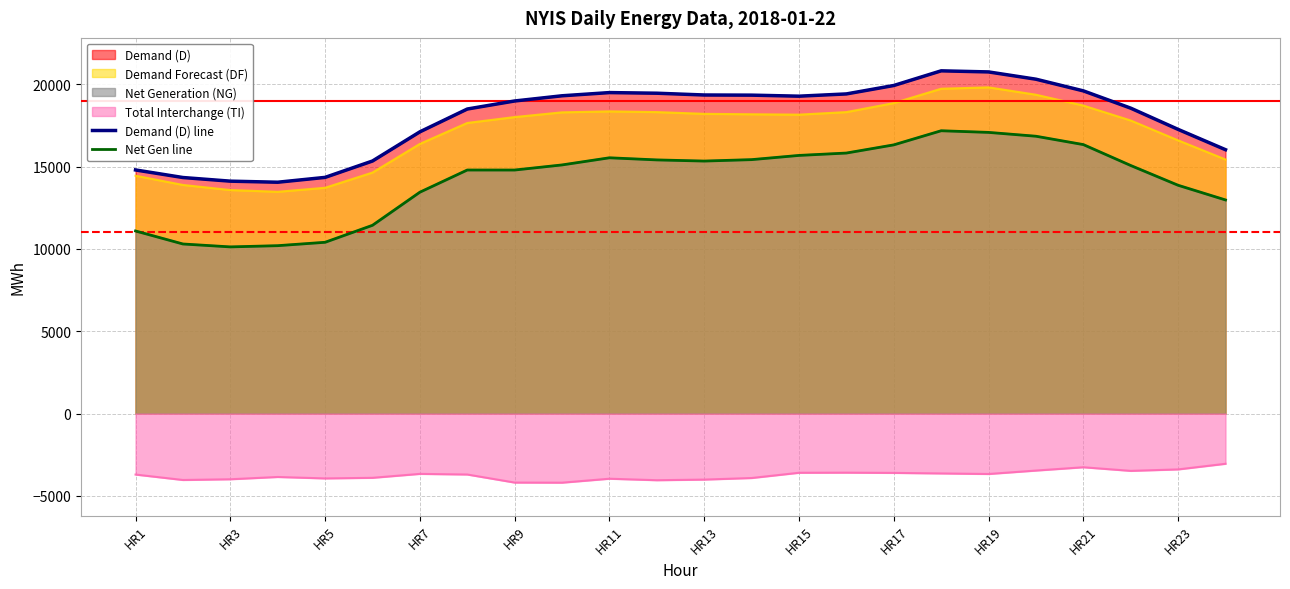

What is the sum of the Demand (D) line values at 21 and HR5?

32676